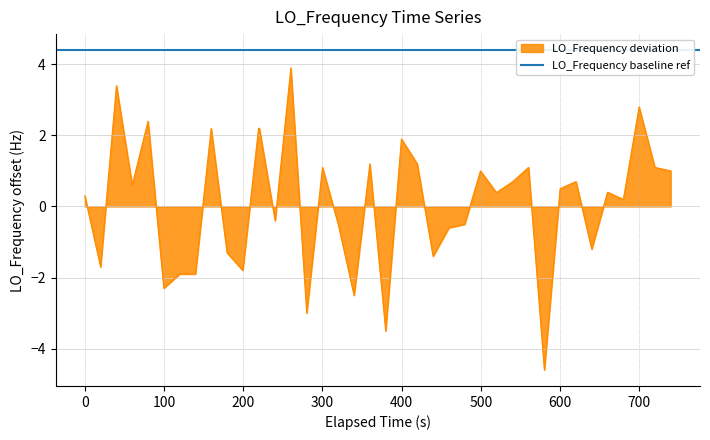

What is the difference between the maximum and minimum values?

8.5